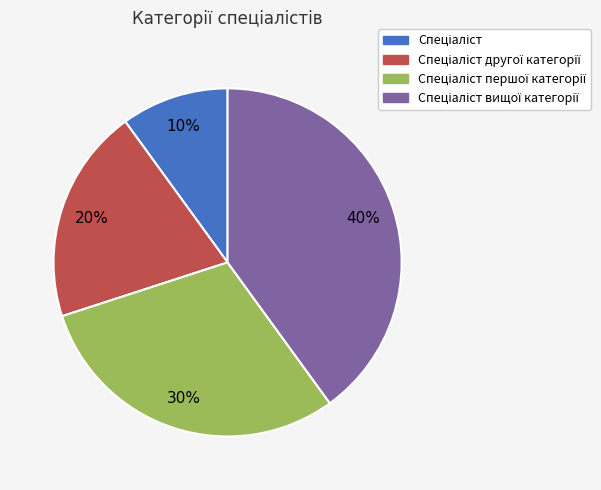

Is there any slice that represents more than half of the pie?

No